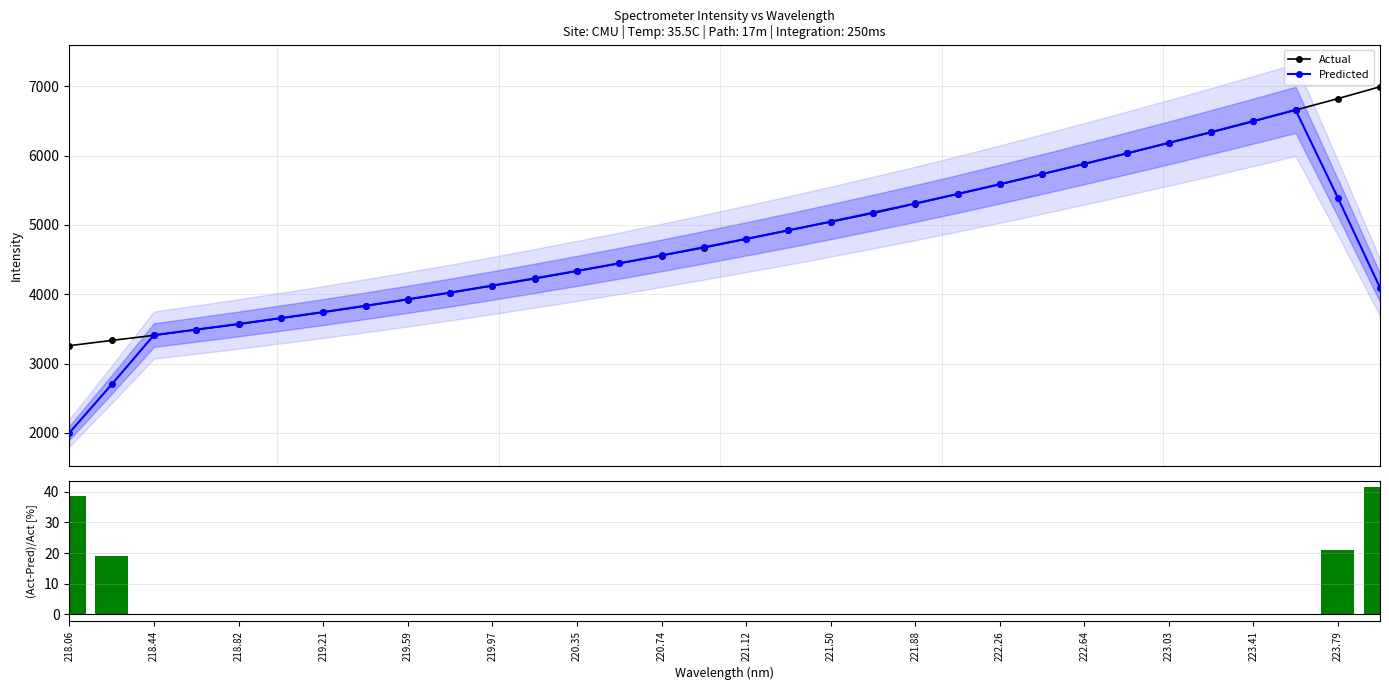

What is the maximum value for Predicted?

6660.4